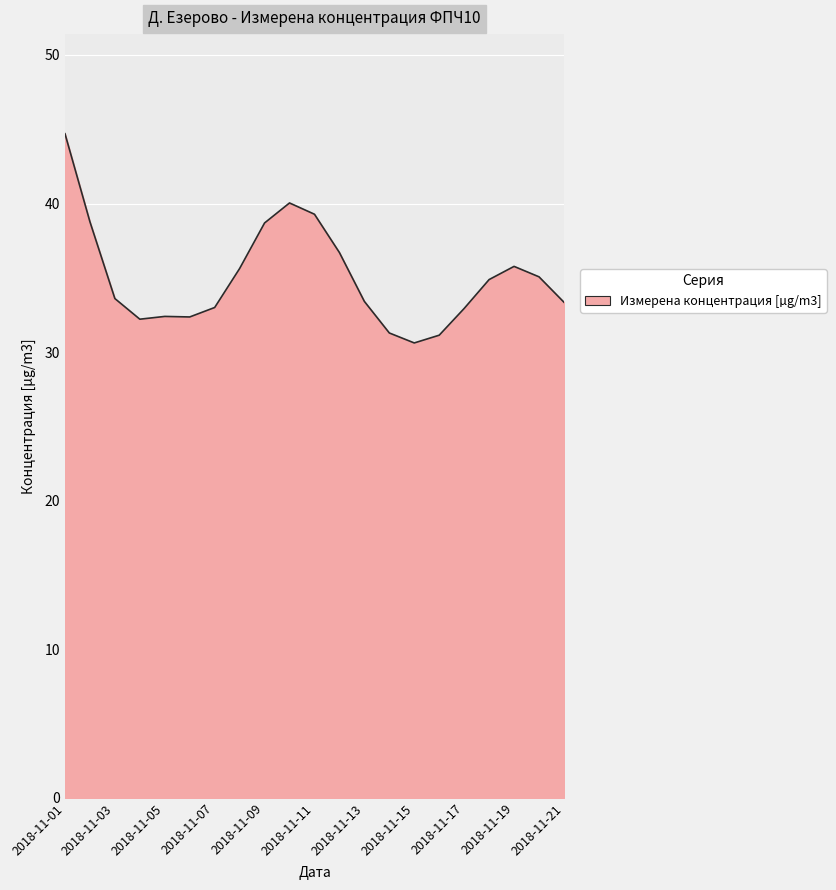

How many series are shown in this chart?

1